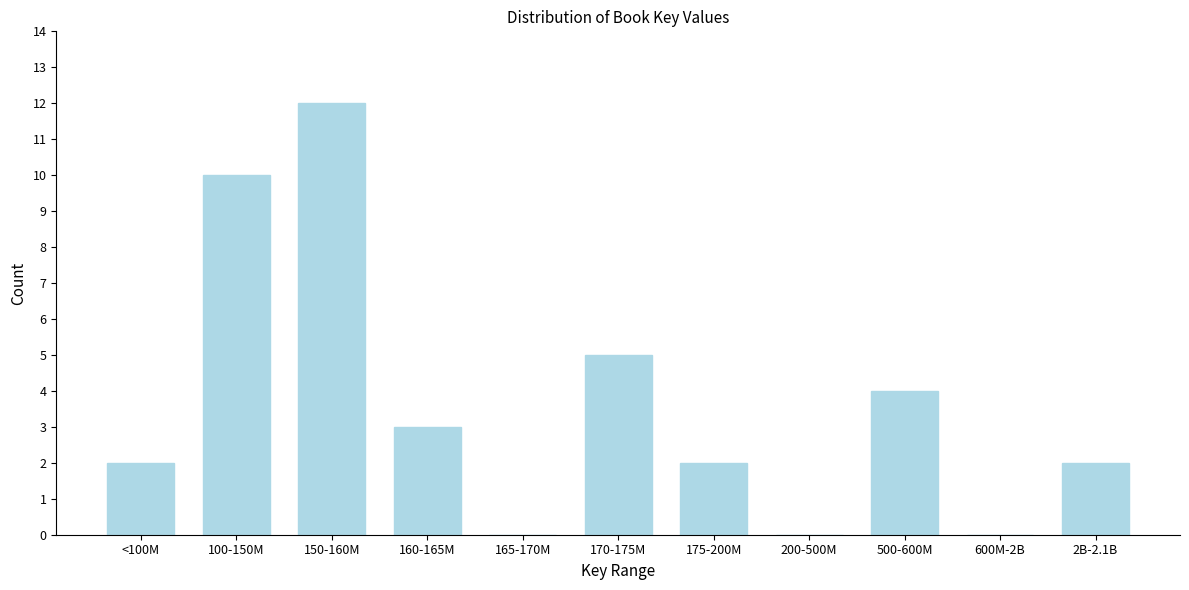

Reading left to right, list all the values displayed in this chart.

<100M=2	100-150M=10	150-160M=12	160-165M=3	165-170M=0	170-175M=5	175-200M=2	200-500M=0	500-600M=4	600M-2B=0	2B-2.1B=2